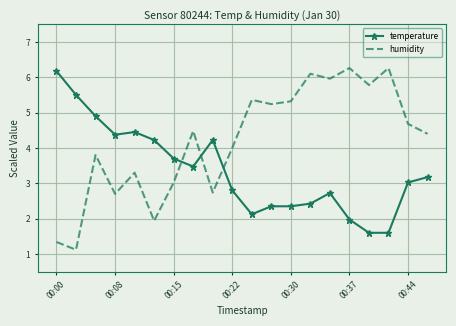

Rank the series by their average value, from highest to lowest.

humidity, temperature